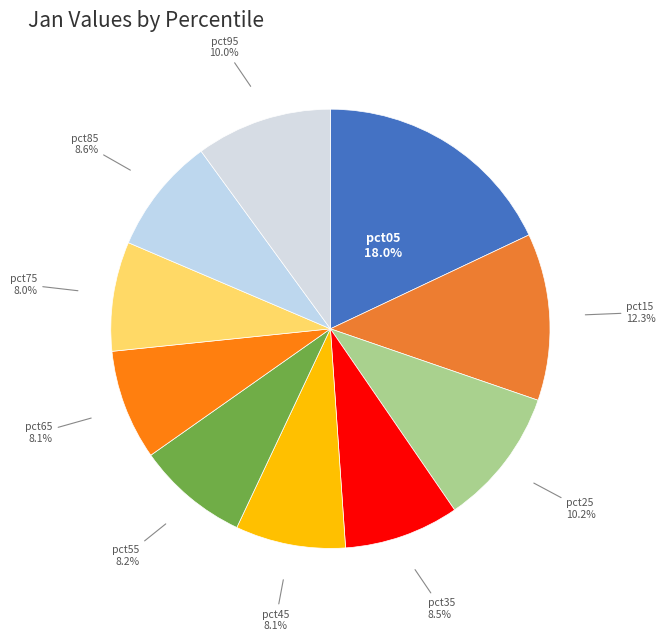

True or false: pct45 accounts for 8% of the total.

True